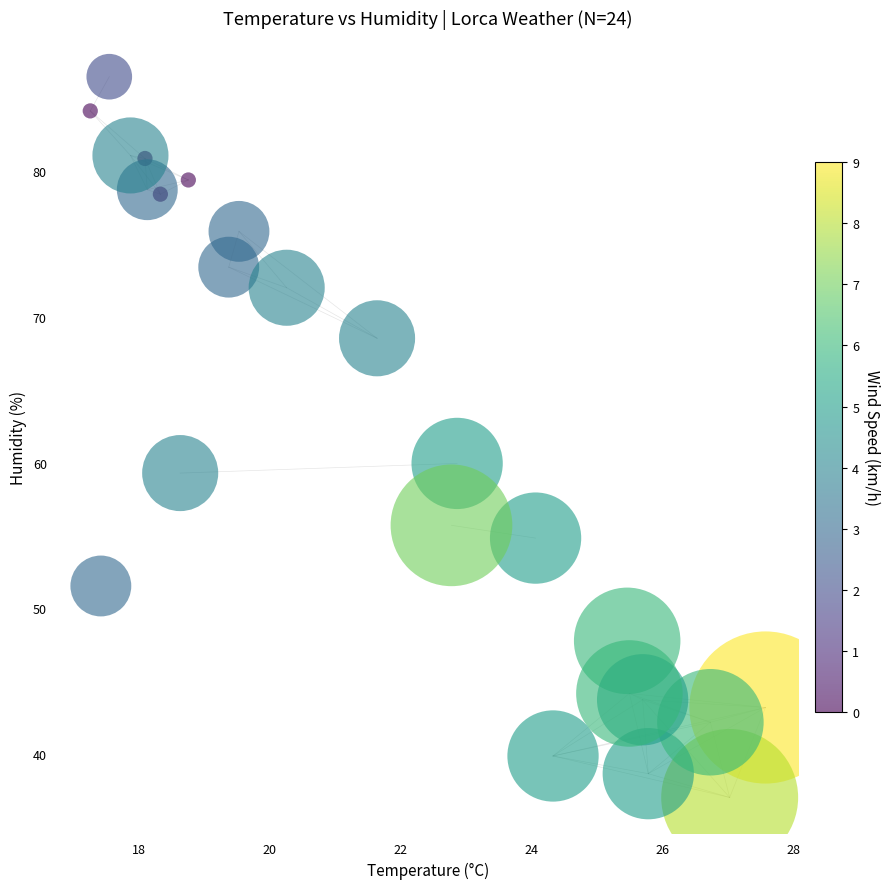

What is the range of X values (max minus min)?

10.3